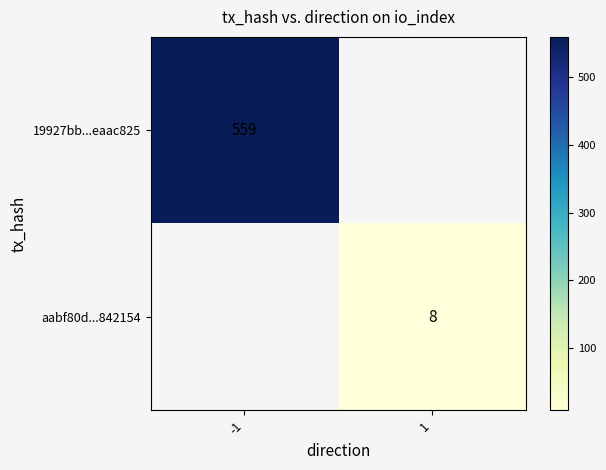

Is it true that aabf80d...842154 equals 8 at 1?

True